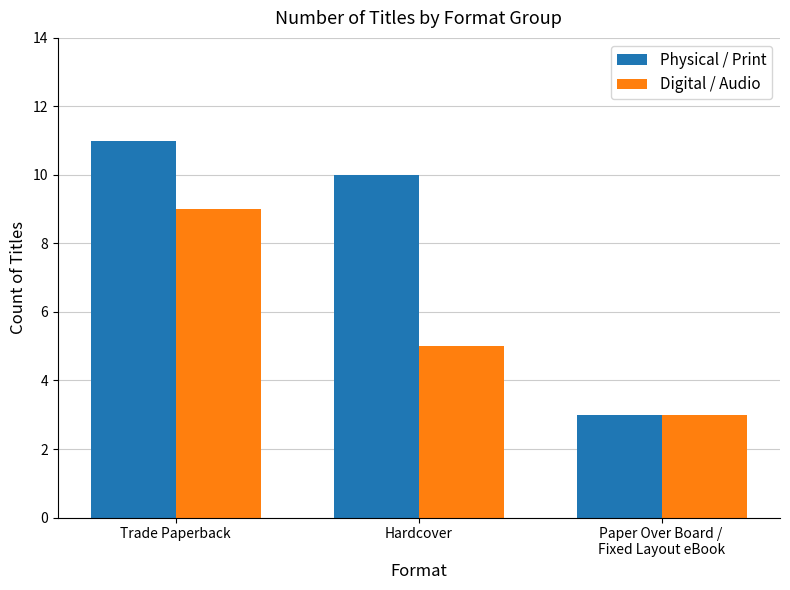

What position from the left is Hardcover?

2